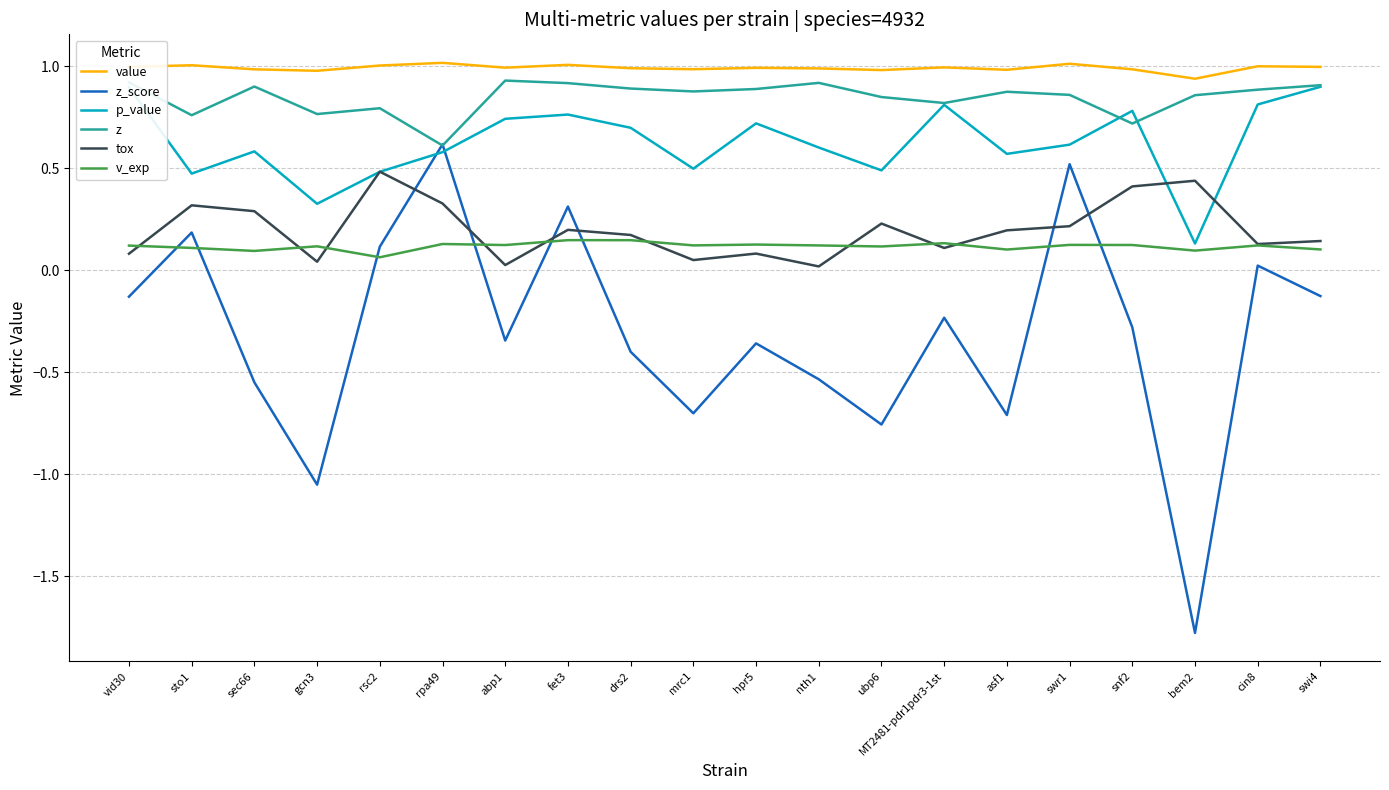

What is the total value across all series at drs2?

2.5